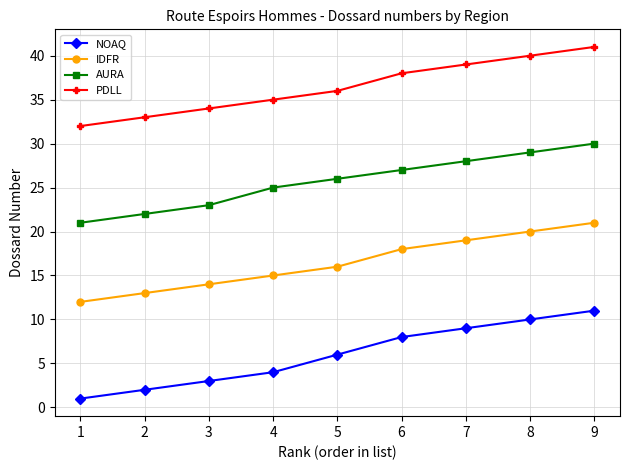

The value of PDLL at 1 is 8. True or false?

False